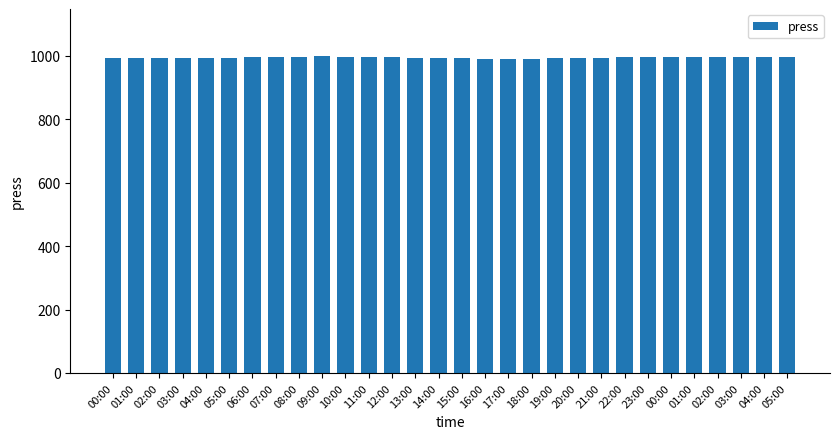

List the labels in order of value, largest first.

09:00, 10:00, 08:00, 11:00, 07:00, 05:00, 12:00, 23:00, 06:00, 04:00, 00:00, 22:00, 01:00, 02:00, 03:00, 05:00, 21:00, 13:00, 00:00, 01:00, 04:00, 02:00, 03:00, 20:00, 14:00, 19:00, 15:00, 18:00, 16:00, 17:00